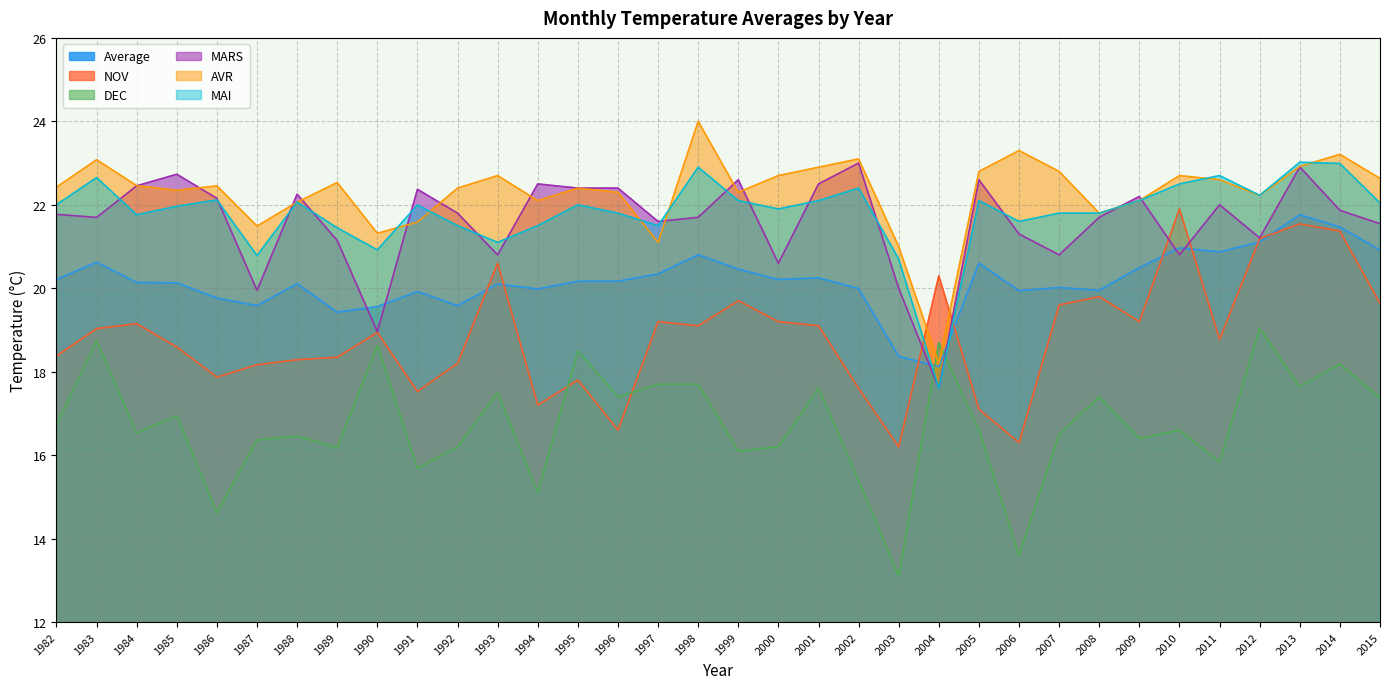

How many values in the Average series are below 20?

12